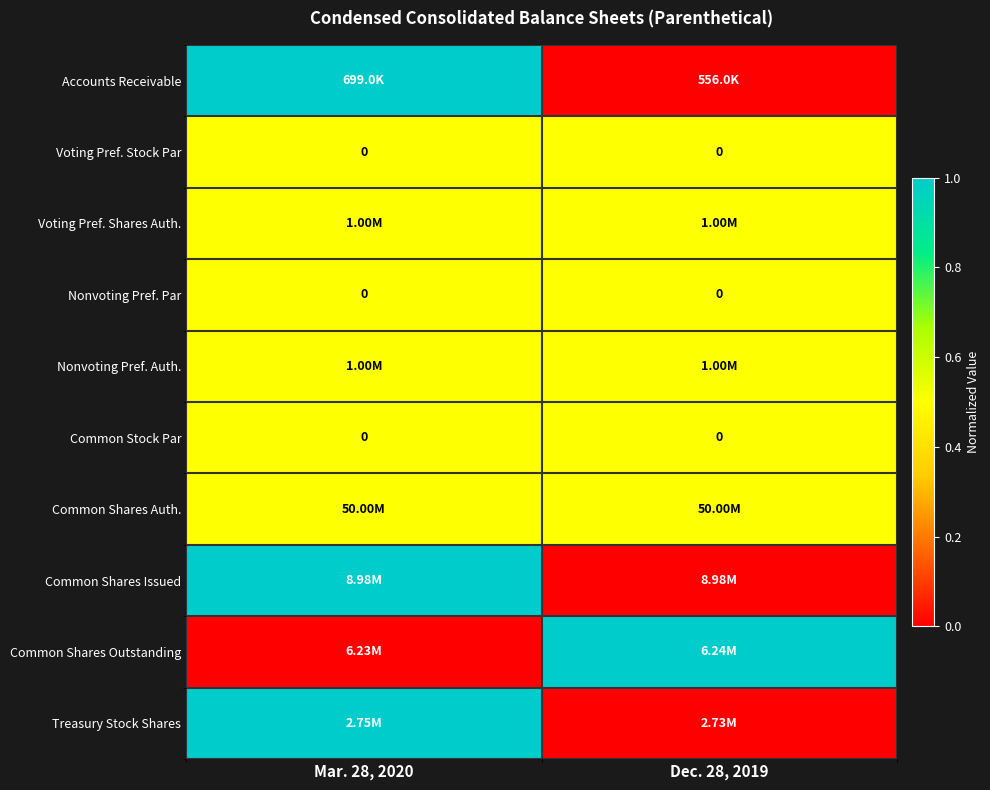

The value of Voting Pref. Shares Auth. at Dec. 28, 2019 is 0.2. True or false?

False